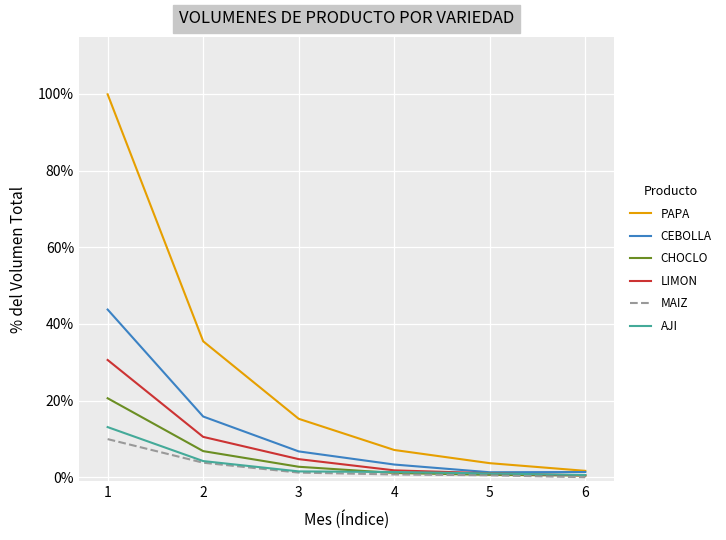

Where is LIMON nearest to the value 0?

6